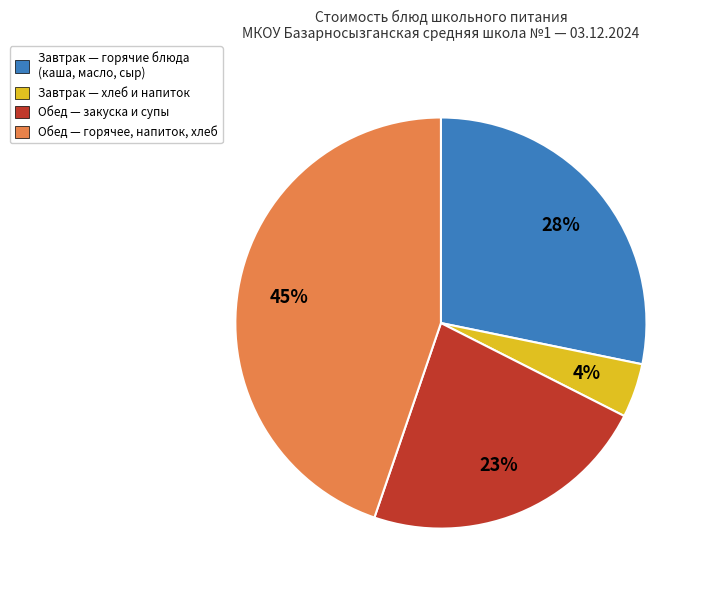

To the nearest percent, what is the average slice percentage?

25%